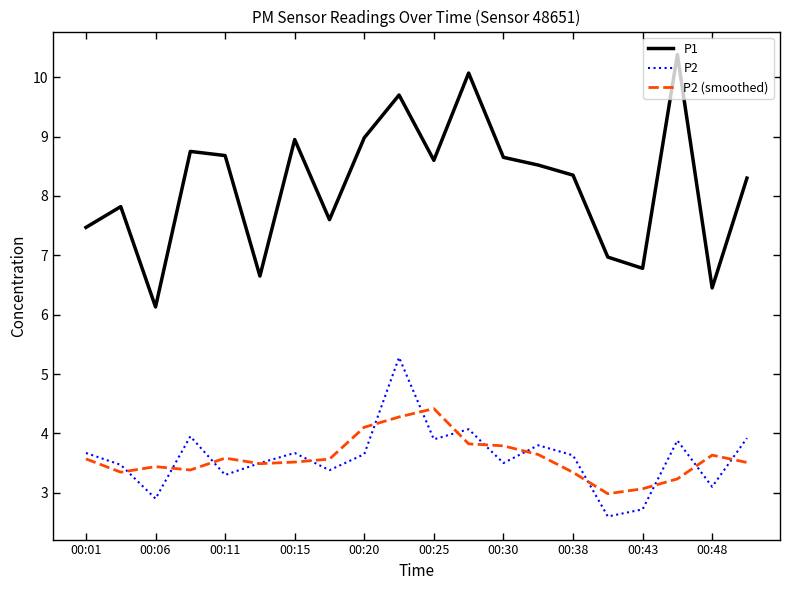

What are all the series names shown in the legend?

P1, P2, P2 (smoothed)